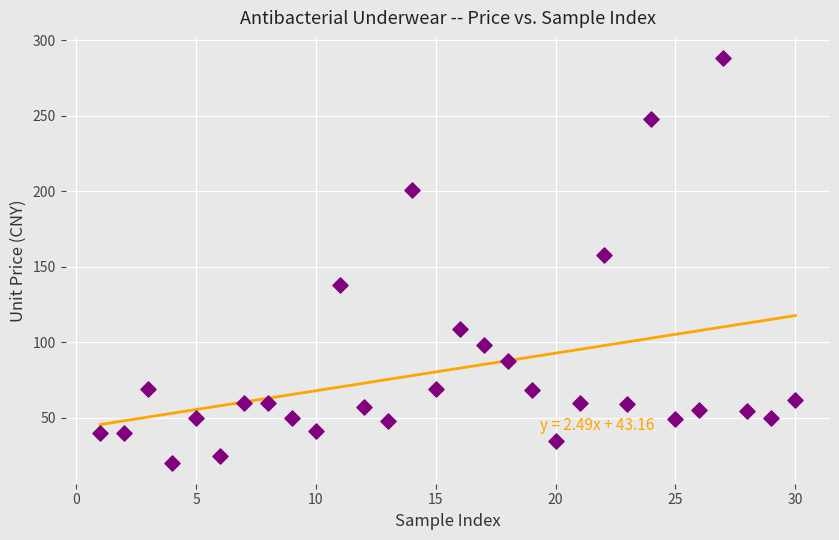

What is the range of Y values (max minus min)?

268.1